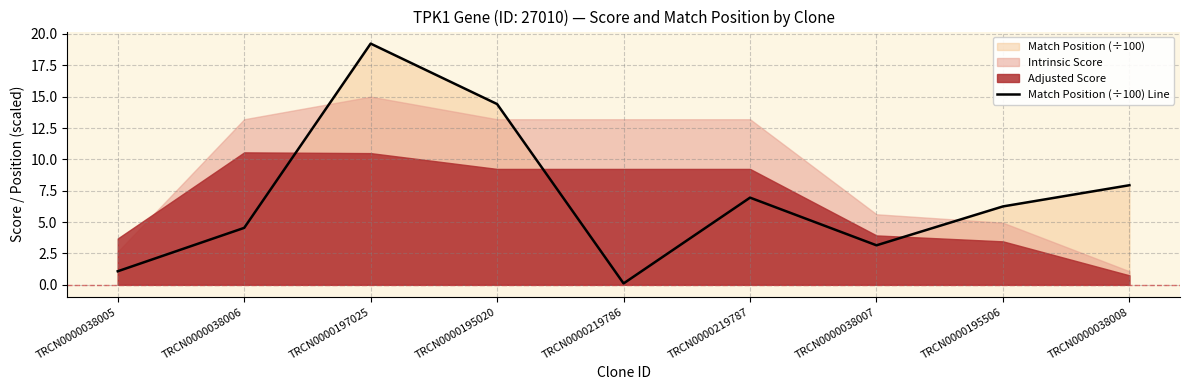

Reading left to right, list all the values displayed in this chart.

TRCN0000038005=1.1	TRCN0000038006=4.5	TRCN0000197025=19.2	TRCN0000195020=14.4	TRCN0000219786=0.1	TRCN0000219787=7.0	TRCN0000038007=3.1	TRCN0000195506=6.2	TRCN0000038008=7.9